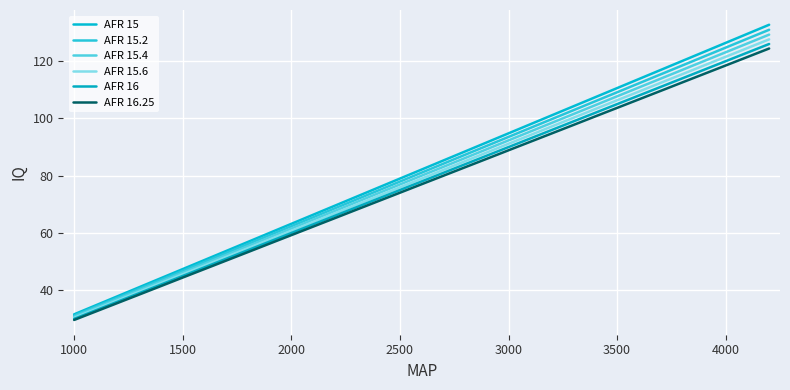

Does the chart display data point markers on the line(s)?

No